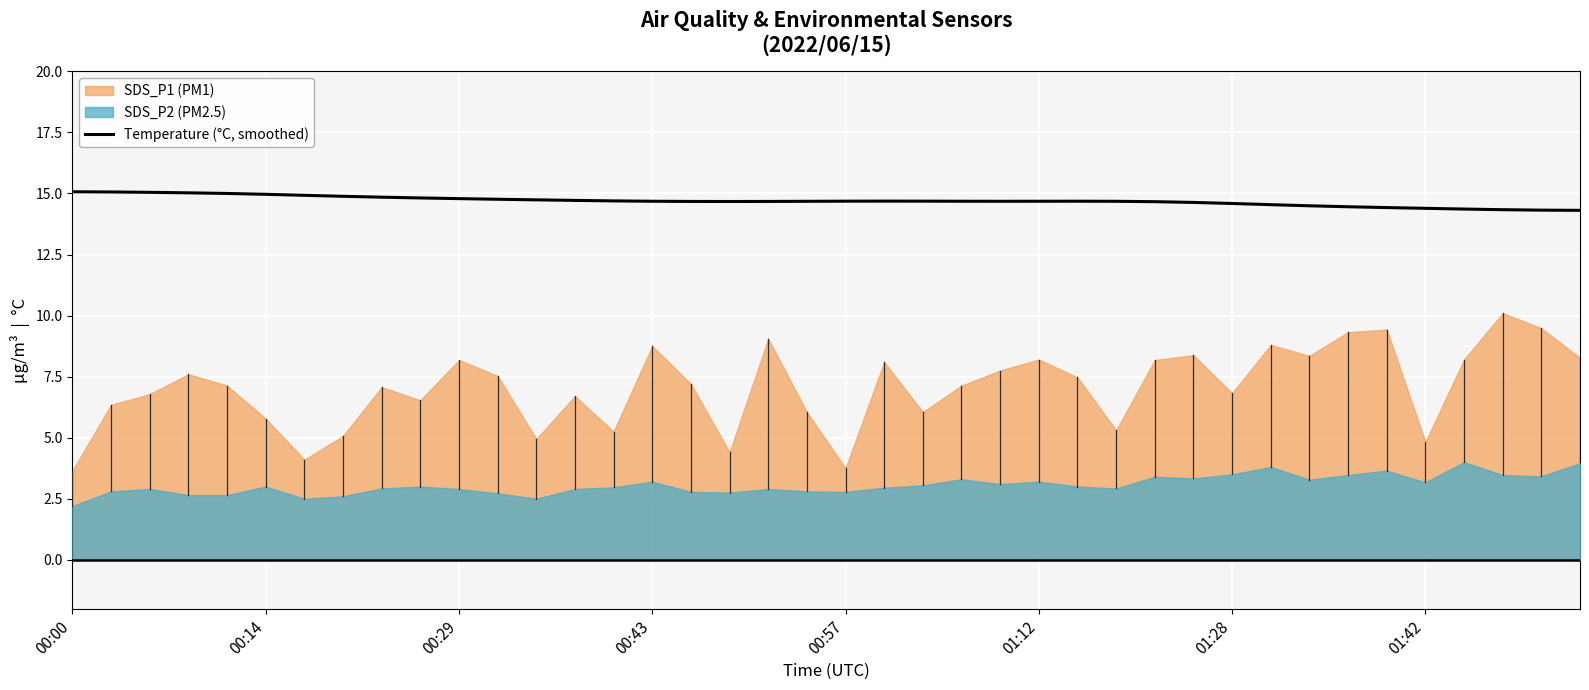

Is it true that the value at 23 is 14.7?

True